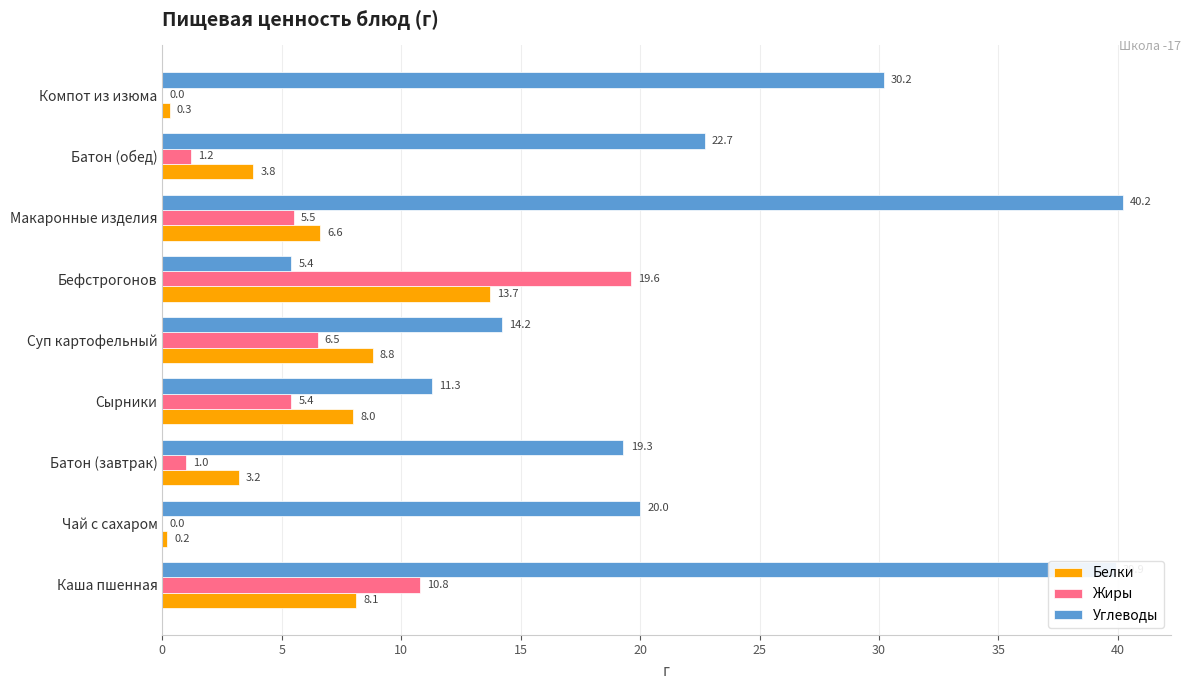

The value of Углеводы at Компот из изюма is 6.1. True or false?

False